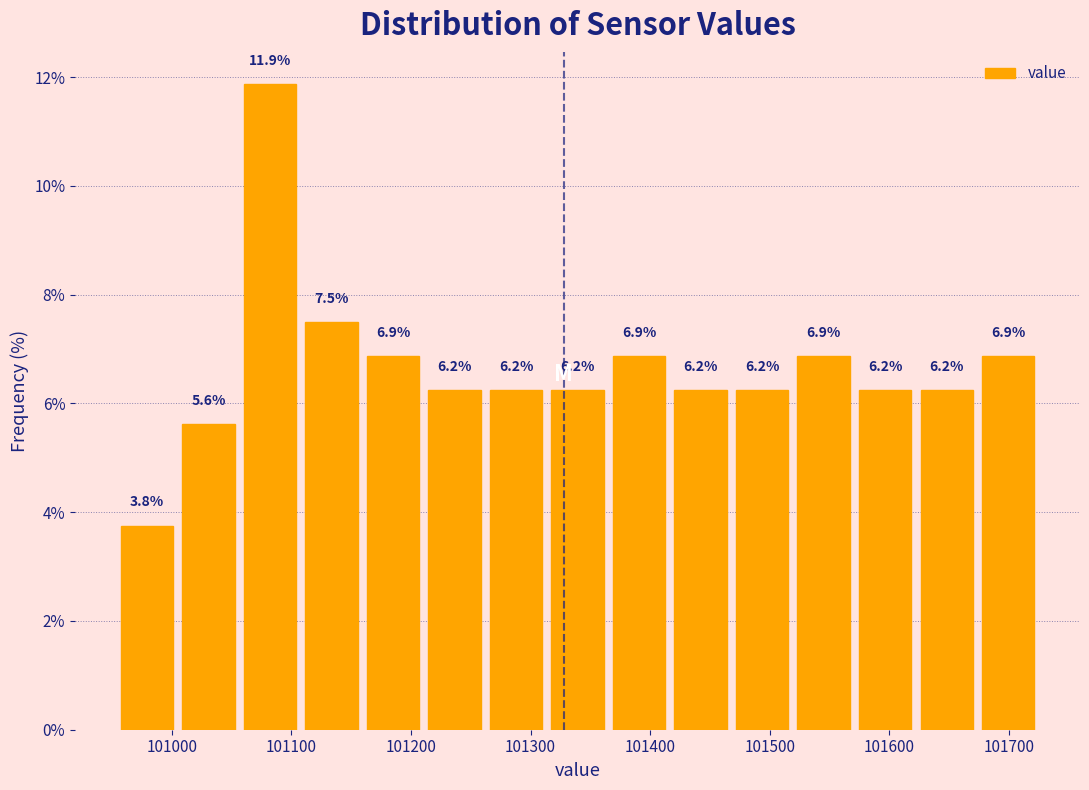

Reading left to right, transcribe this chart: for each bar, give the range it covers on the x-axis and its height. The bar edges are not printed on the chart, so give them approximately, as read against the axis.

100950 to 101000: 3.8
101000 to 101060: 5.6
101060 to 101110: 11.9
101110 to 101160: 7.5
101160 to 101210: 6.9
101210 to 101260: 6.2
101260 to 101310: 6.2
101310 to 101360: 6.2
101360 to 101420: 6.9
101420 to 101470: 6.2
101470 to 101520: 6.2
101520 to 101570: 6.9
101570 to 101620: 6.2
101620 to 101670: 6.2
101670 to 101730: 6.9